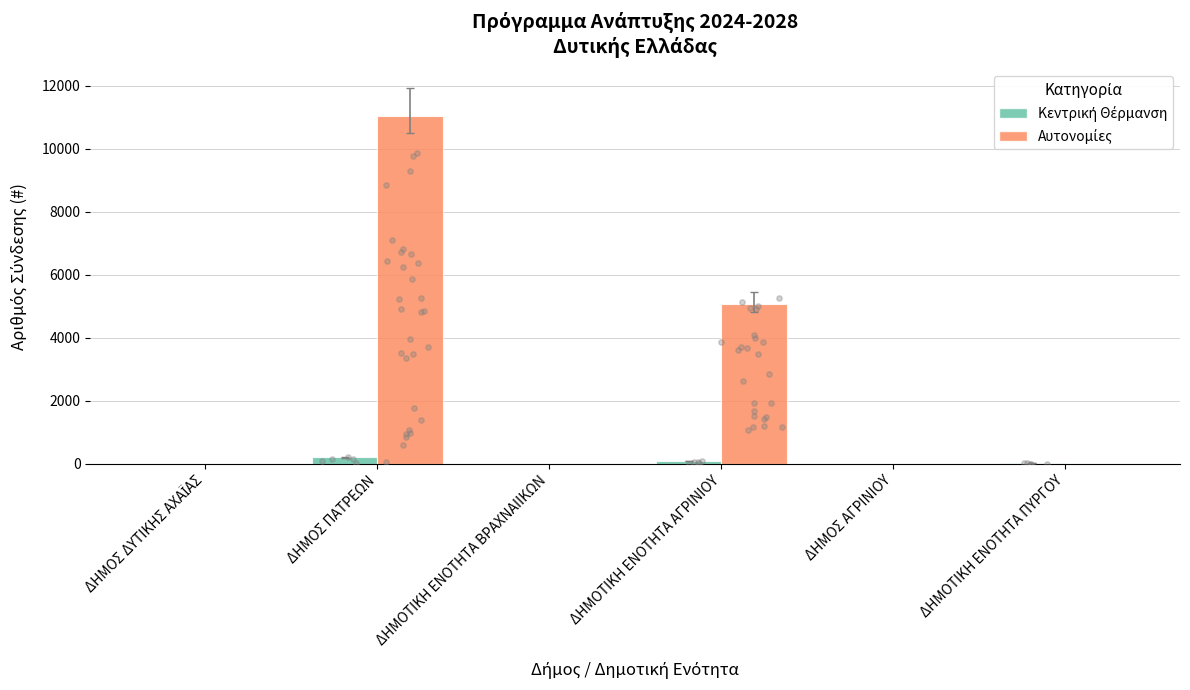

Which series reaches the minimum Y coordinate?

Κεντρική Θέρμανση